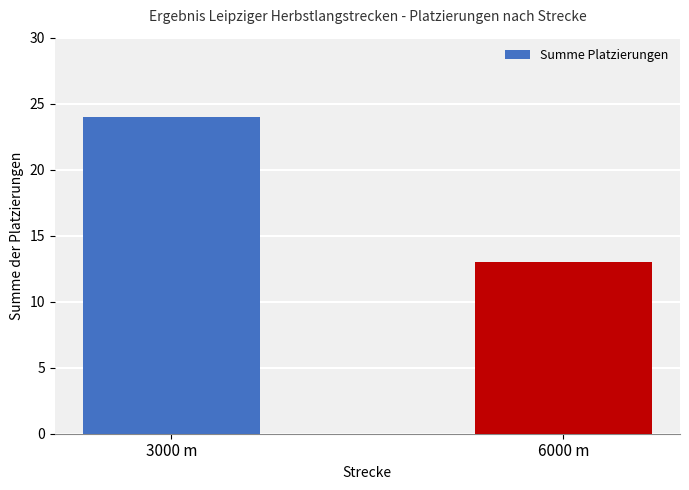

What is the value of the 1st bar from the left?

24